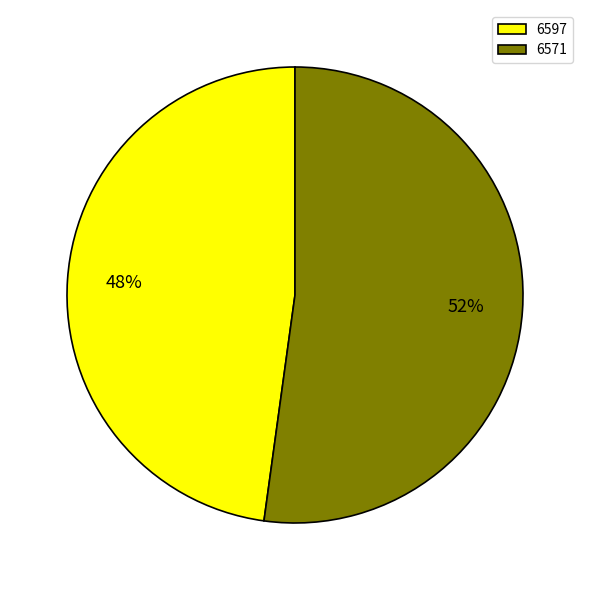

What is the largest slice in the pie chart?

6571